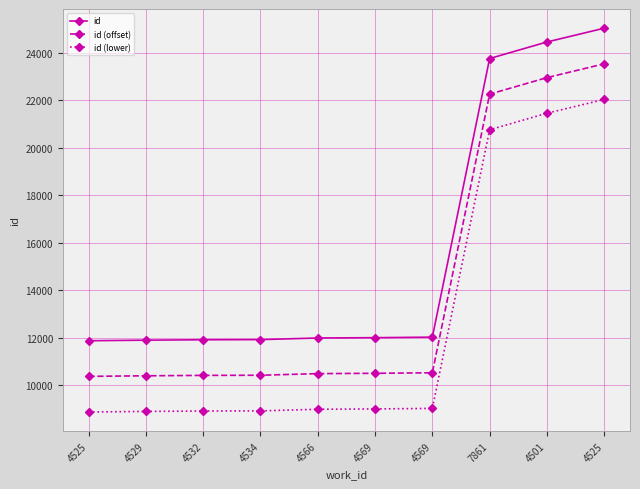

At which label does id reach its peak?

4525